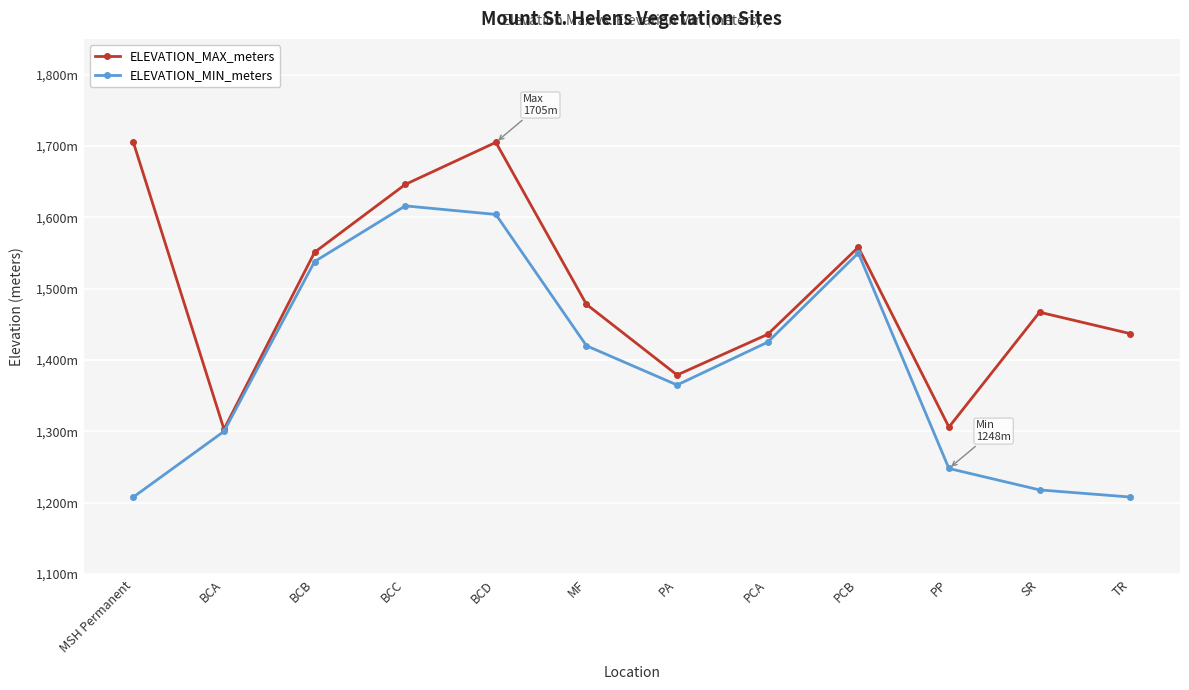

Which series has the largest total across all categories?

ELEVATION_MAX_meters